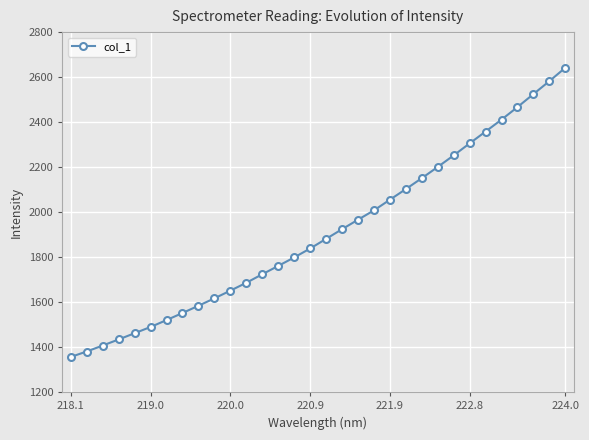

What is the sum of all values?

61091.8